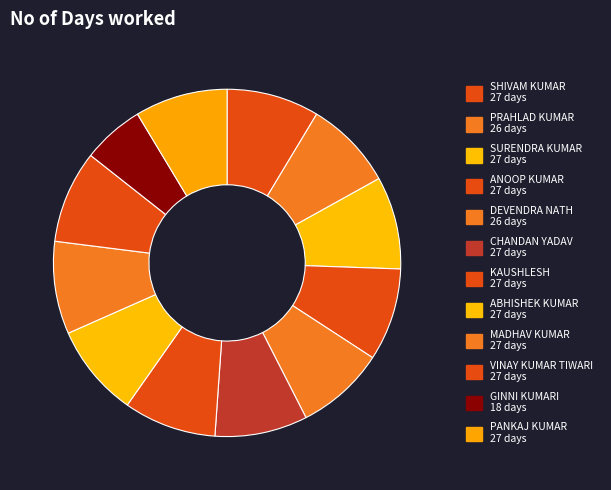

True or false: SHIVAM KUMAR accounts for 9% of the total.

True